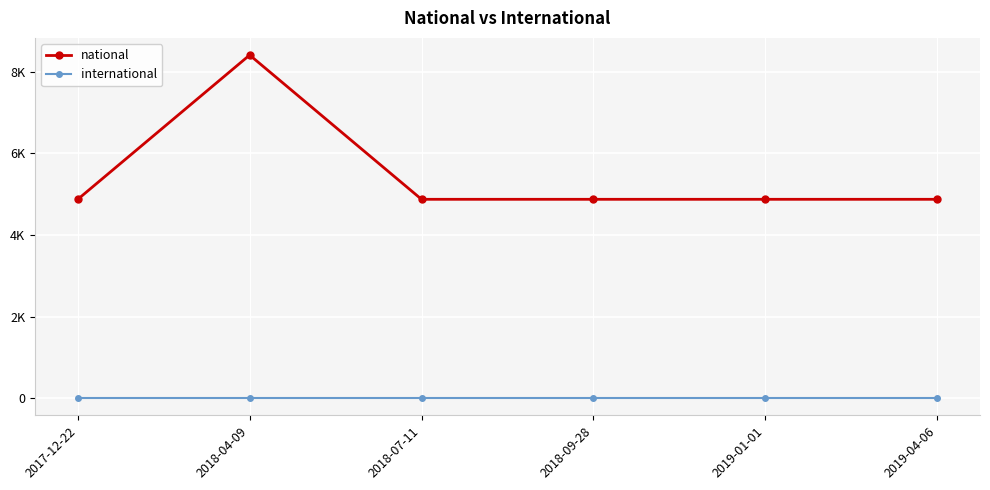

Is this an area chart (filled region under the line)?

No